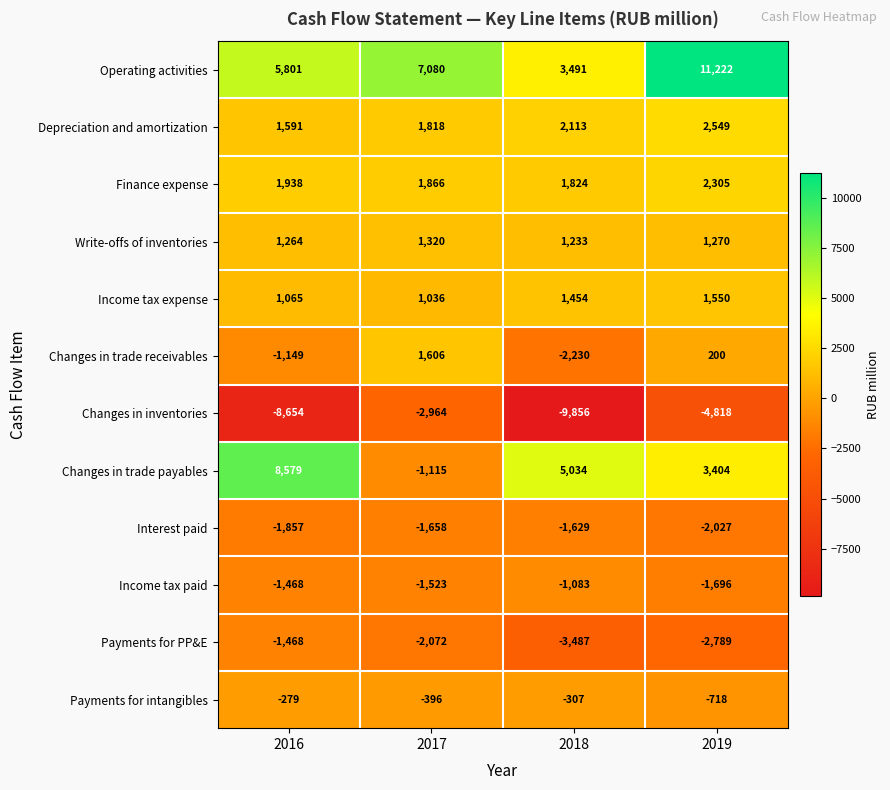

The Changes in inventories series shows -5086 at 2018. True or false?

False